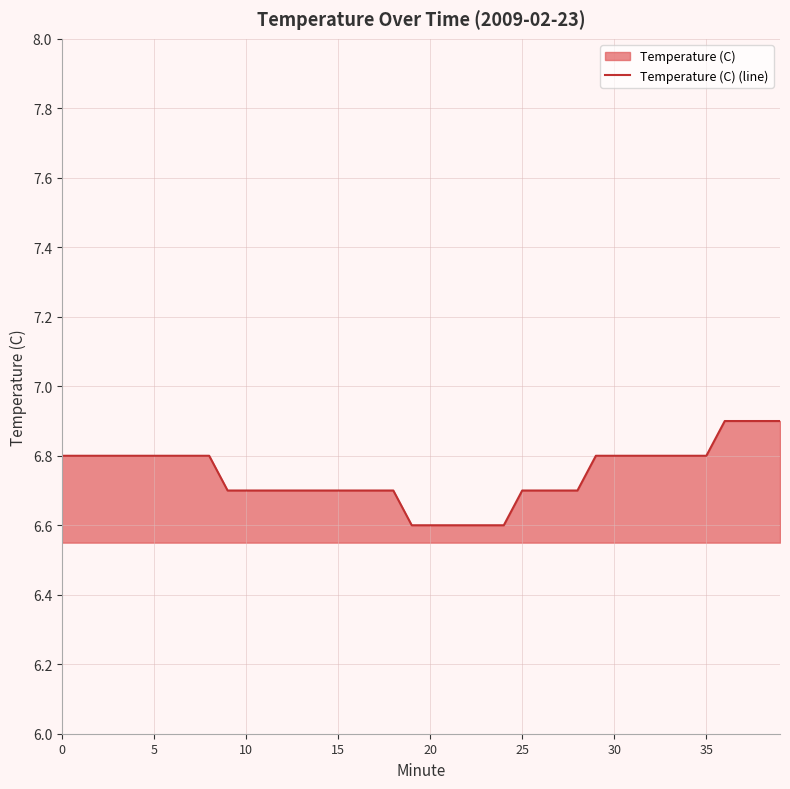

The value at 31 is 4.7. True or false?

False